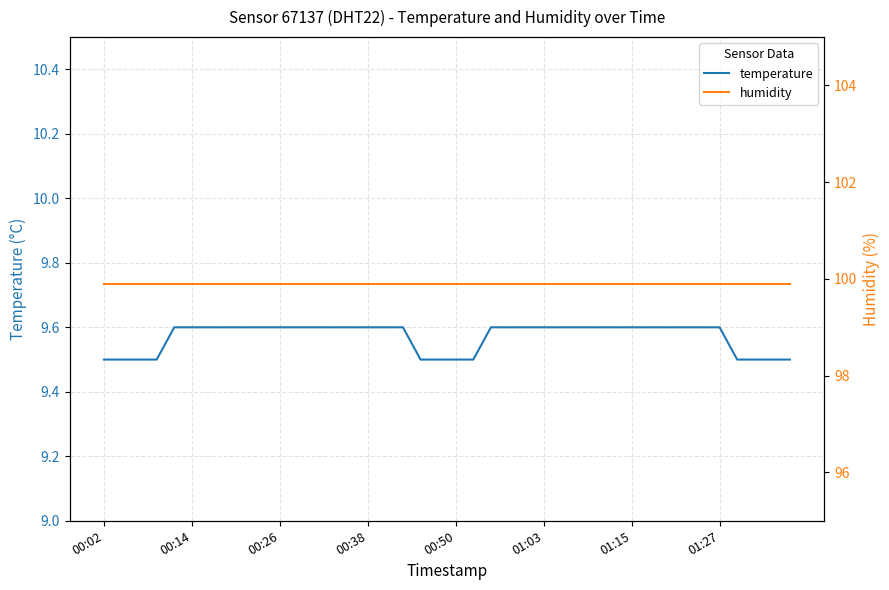

True or false: temperature and humidity intersect in this chart.

False